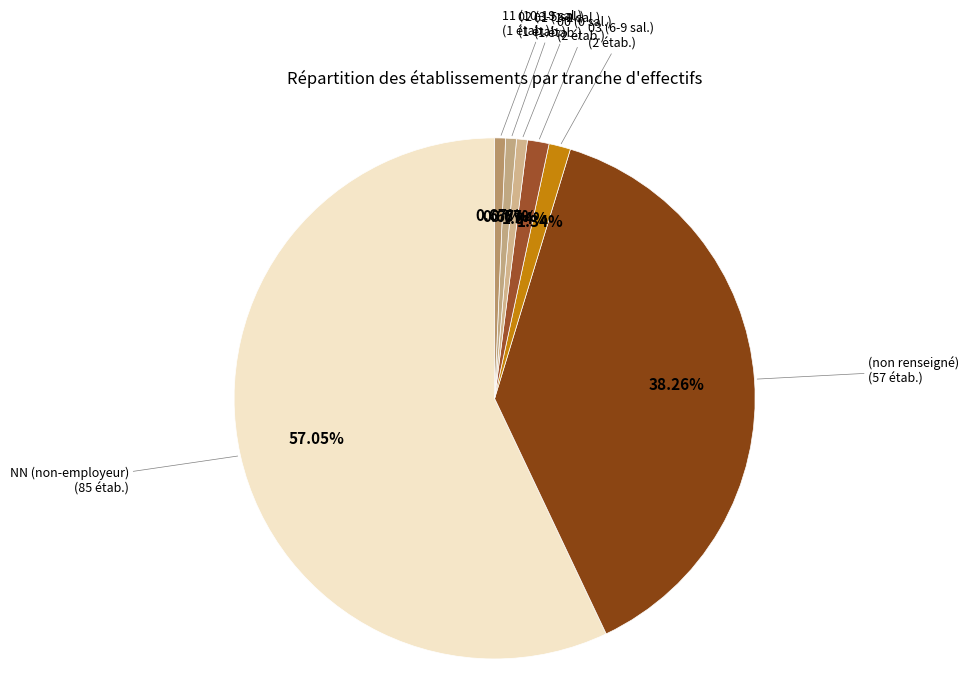

Count the number of slices in the pie.

7